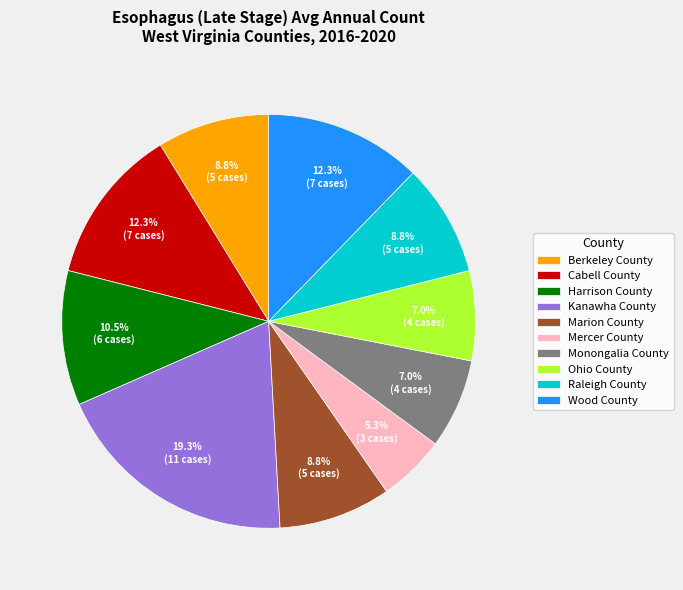

Which has a higher value, Mercer County or Raleigh County?

Raleigh County